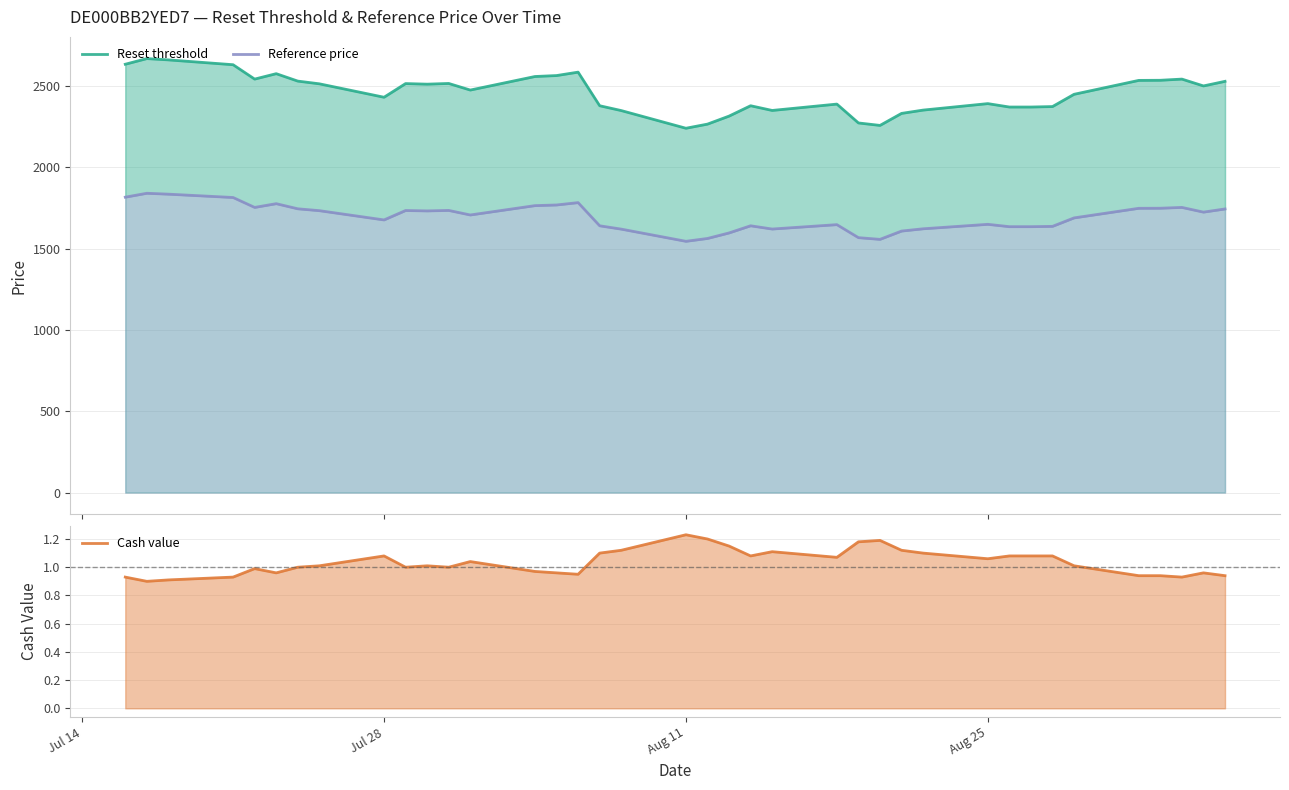

What is the difference between the maximum and minimum values in the Reference price series?

295.5